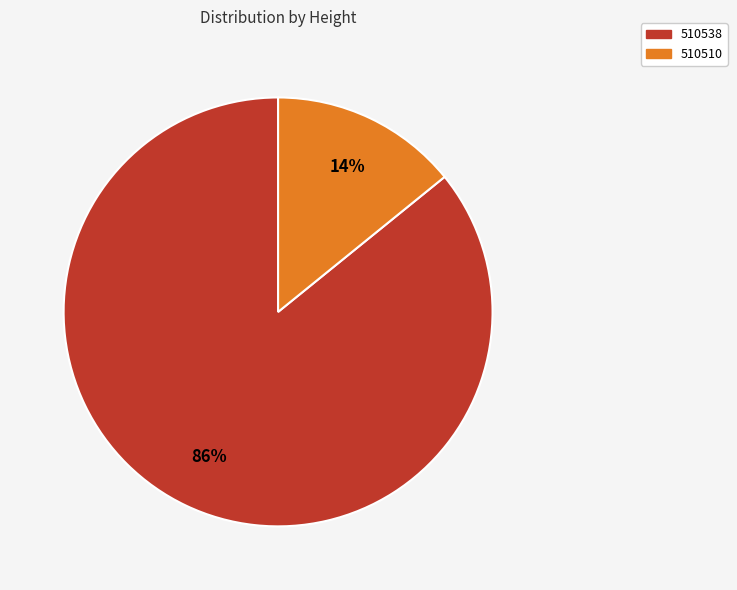

Is the sum of 510510 and 510538 greater than half?

Yes